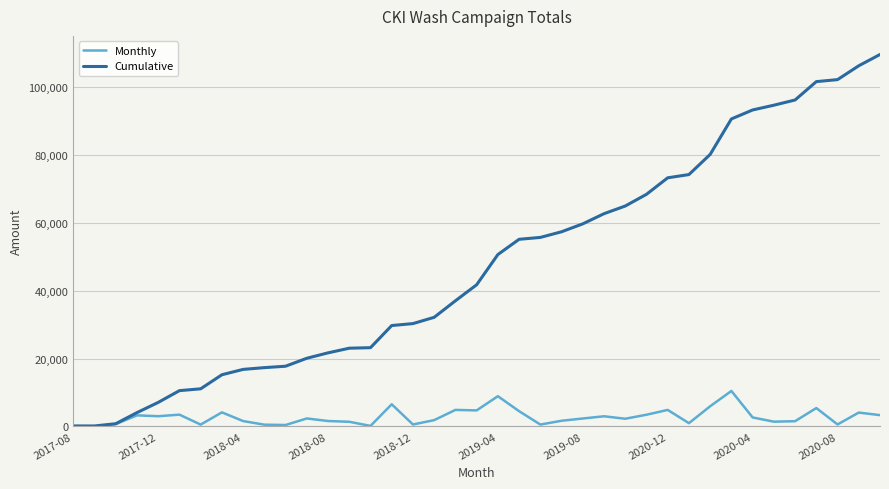

Which series has the largest range (max minus min)?

Cumulative